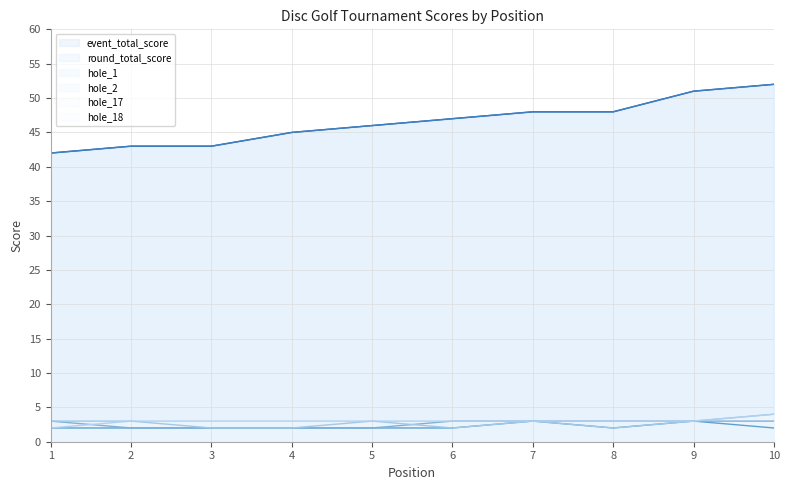

Which series has the largest total across all categories?

event_total_score